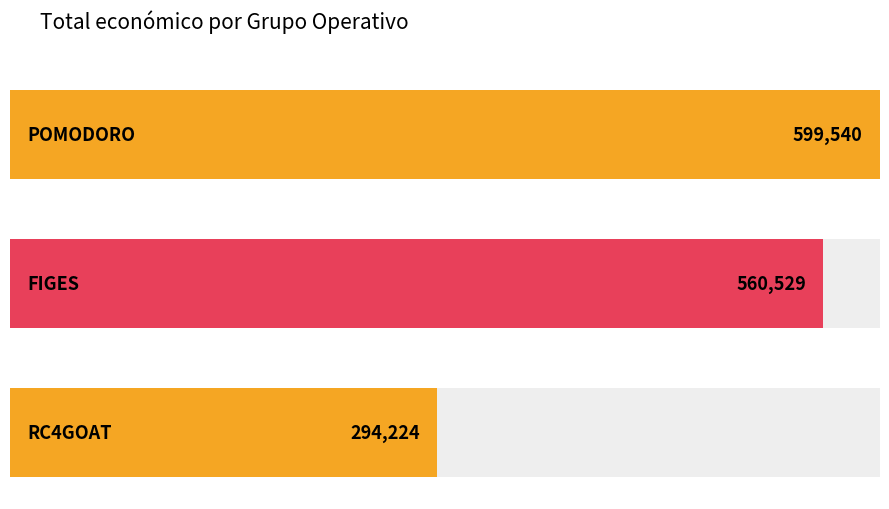

List the labels in order of value, smallest first.

RC4GOAT, FIGES, POMODORO